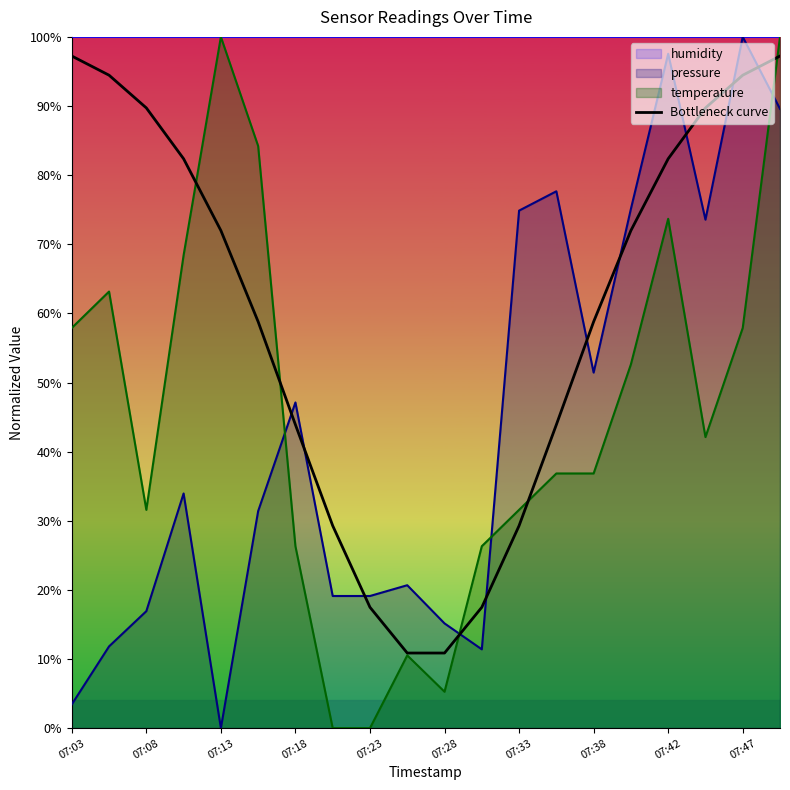

True or false: Bottleneck curve and pressure intersect in this chart.

True